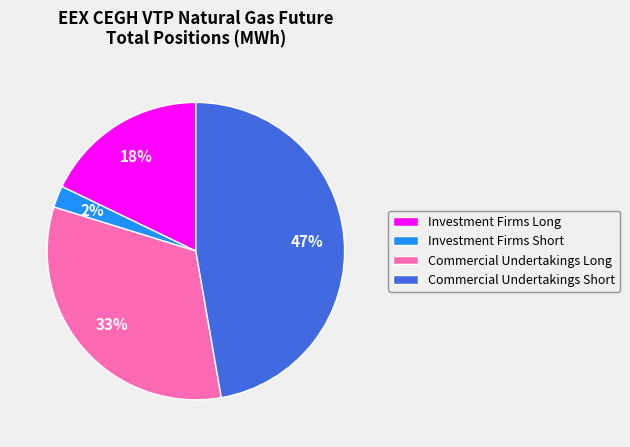

Count the number of slices in the pie.

4